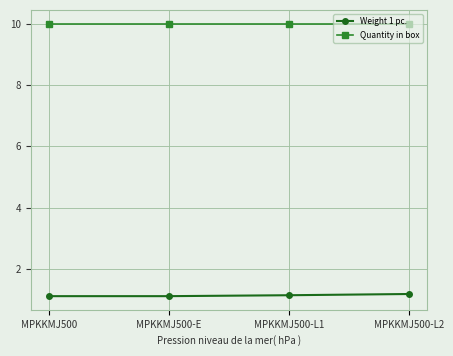

What is the label of the 3rd point from the left?

MPKKMJ500-L1